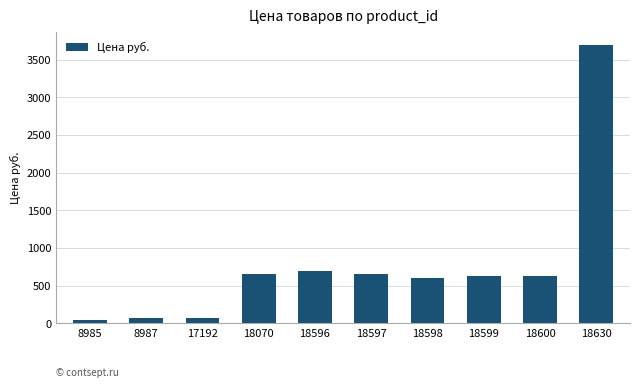

What is the change in value from 8985 to 18597?

+611